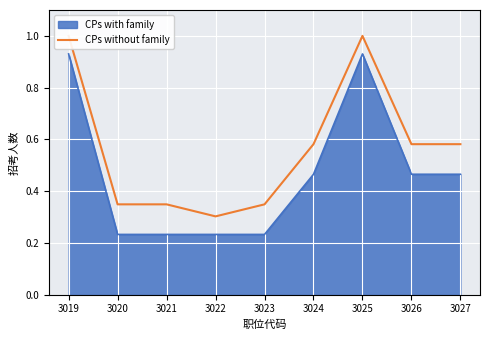

Which category has the lowest value across all series?

3022